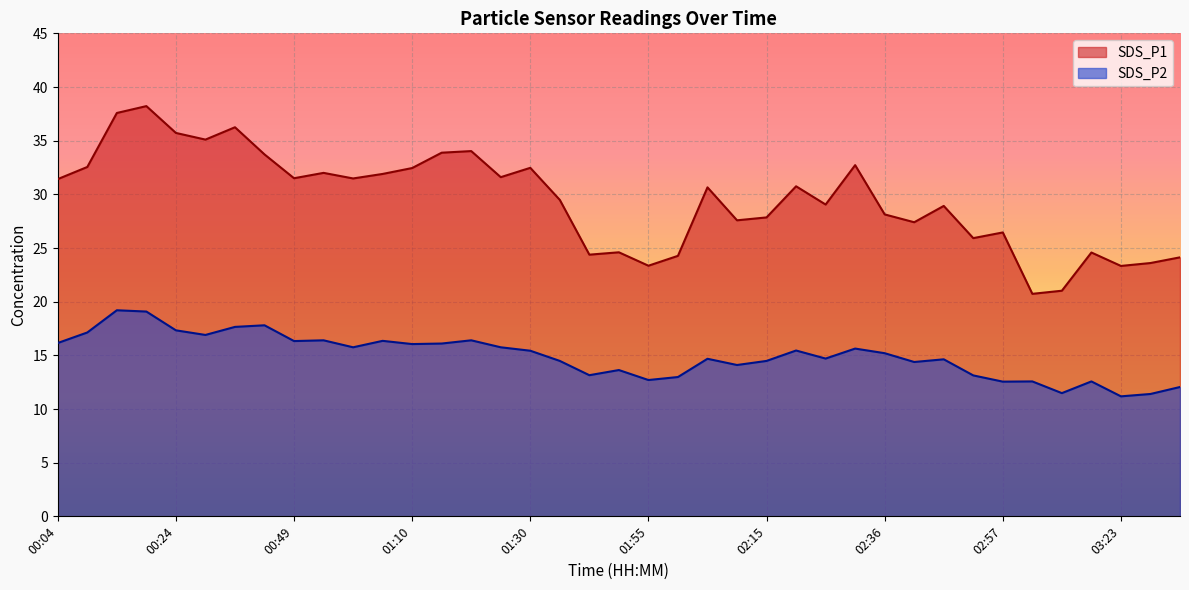

At 01:55, list the series in order from smallest to largest.

SDS_P2, SDS_P1